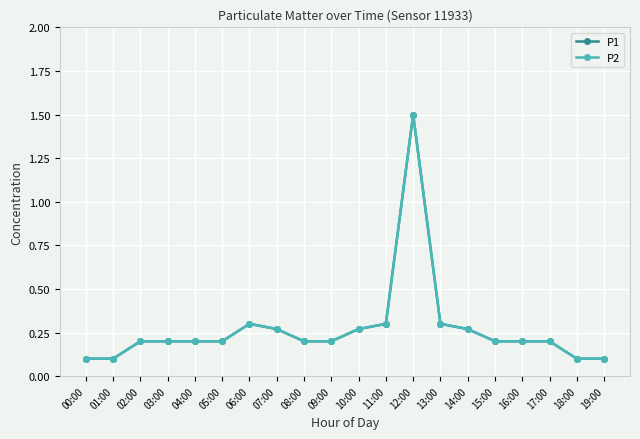

Is this an area chart (filled region under the line)?

No